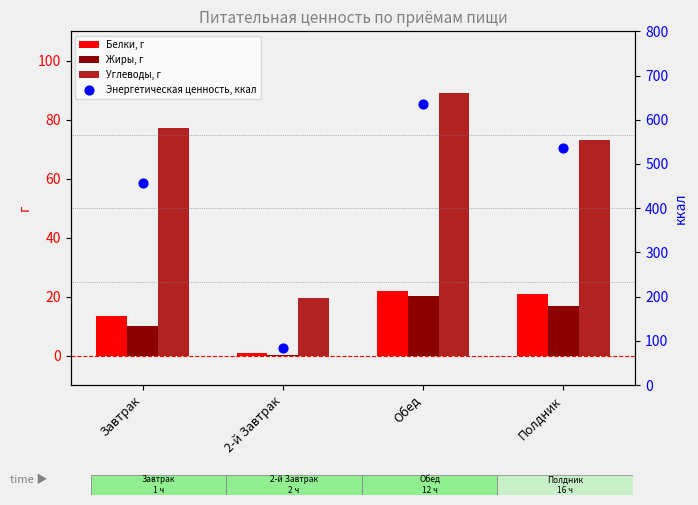

What are all the series names shown in the legend?

Белки, г, Жиры, г, Углеводы, г, Энергетическая ценность, ккал